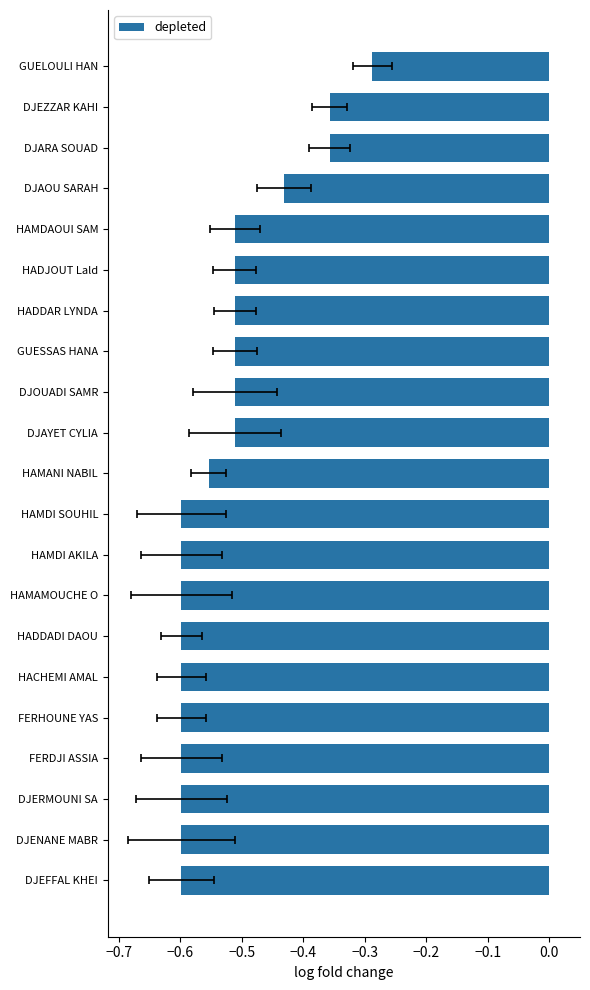

What is the difference between the maximum and second lowest values?

0.3